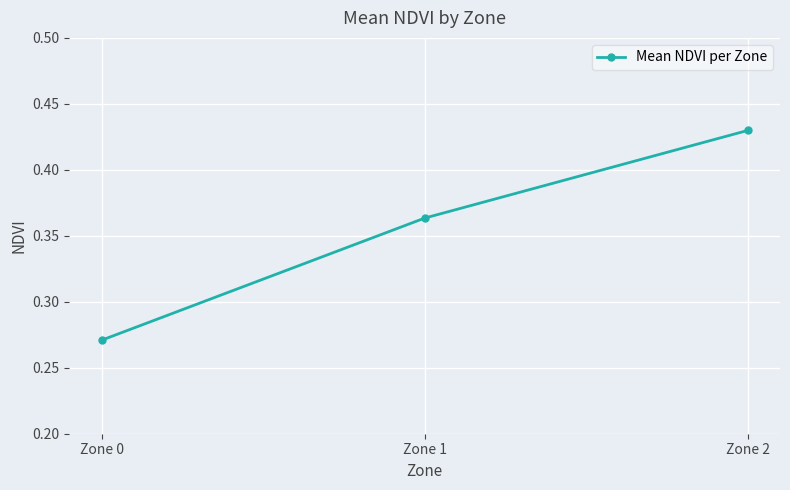

How many lines are shown in the chart?

1